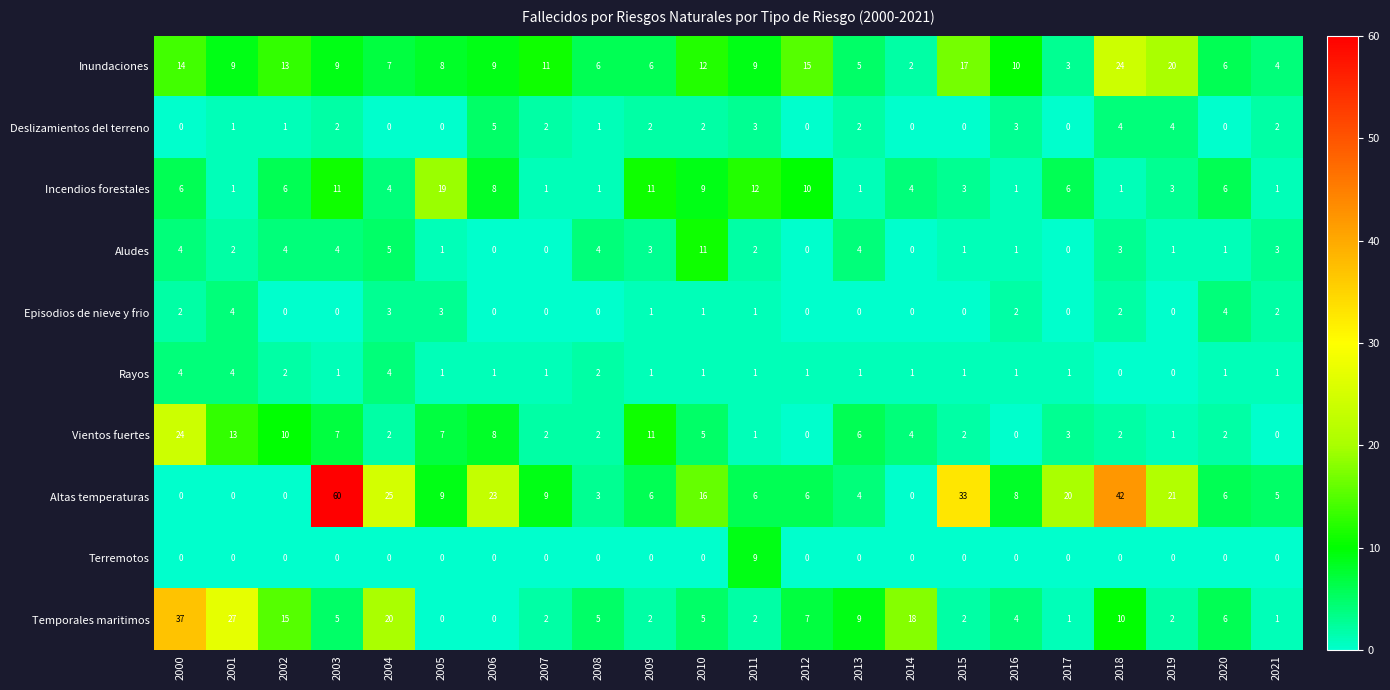

Count the number of categories in the chart.

22